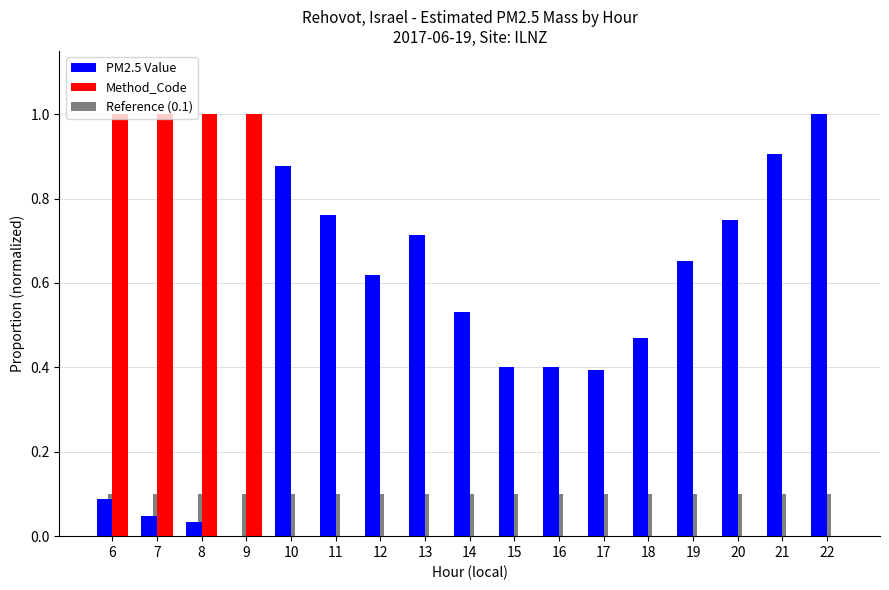

Which series changed the most between 11 and 16?

PM2.5 Value